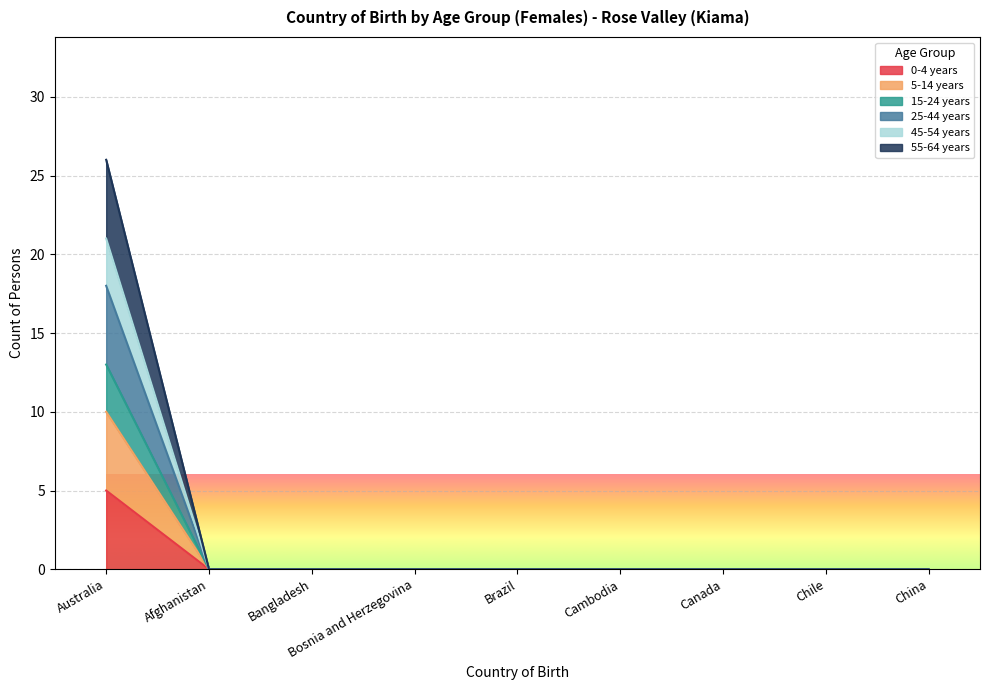

True or false: 45-54 years has a value of -8 at Chile.

False